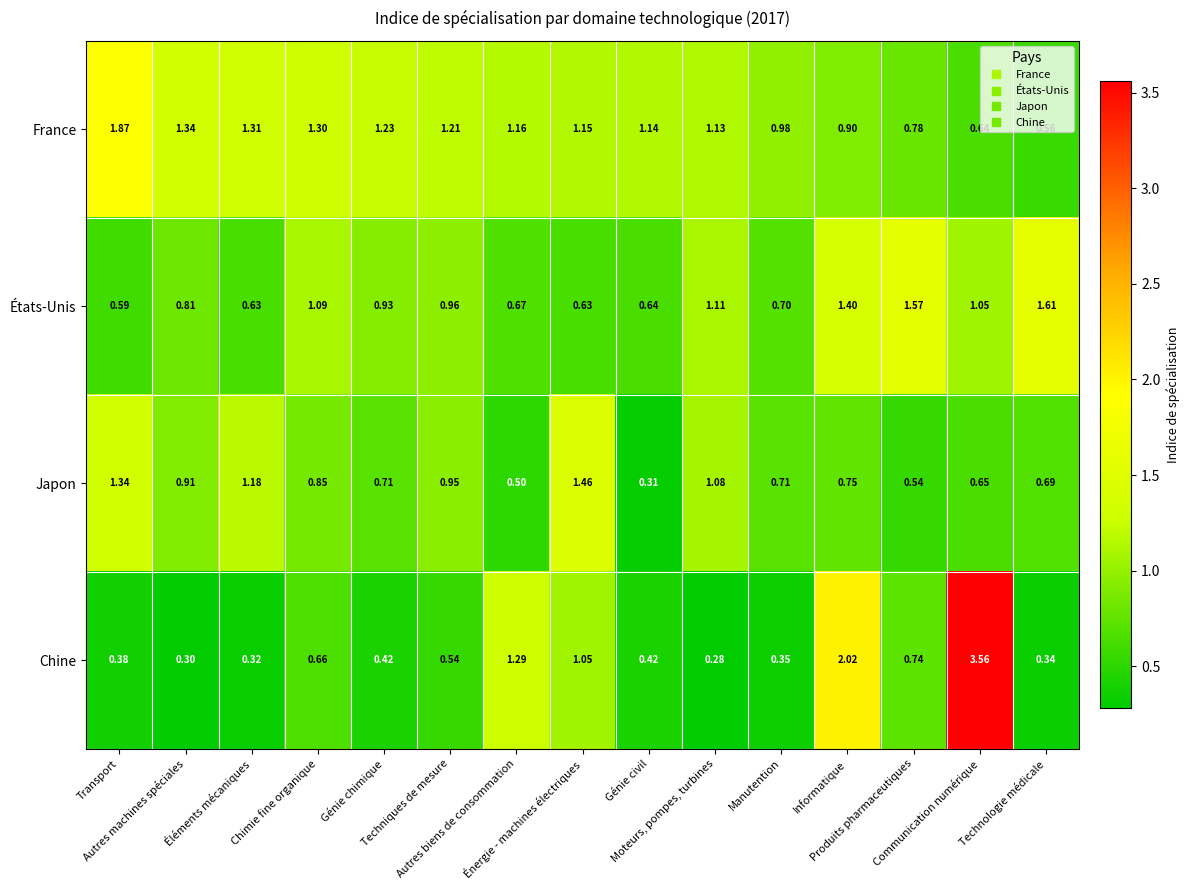

Rank the series by their maximum value, from highest to lowest.

Chine, France, États-Unis, Japon